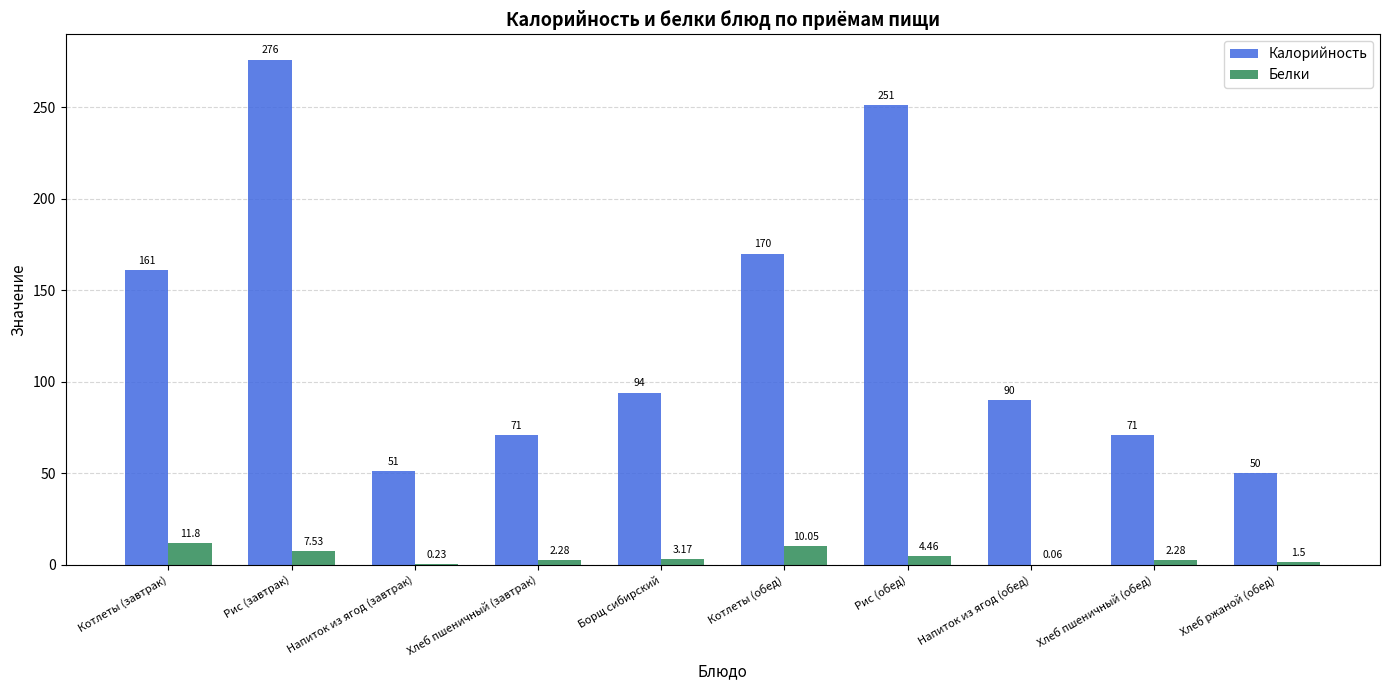

What is the spread (max minus min) of values at Рис (завтрак)?

268.5